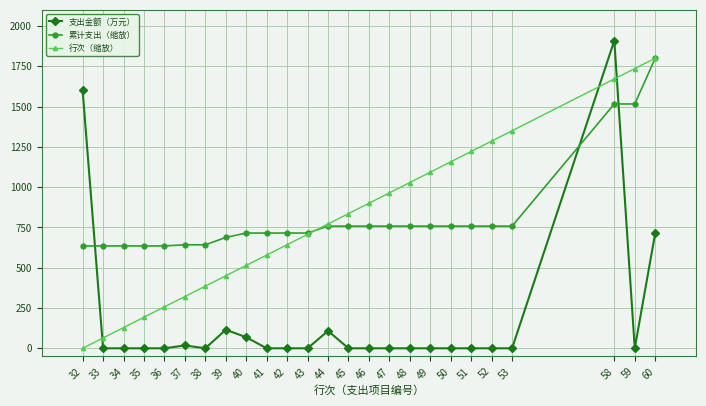

How many positive values does the 行次（缩放） series have?

24